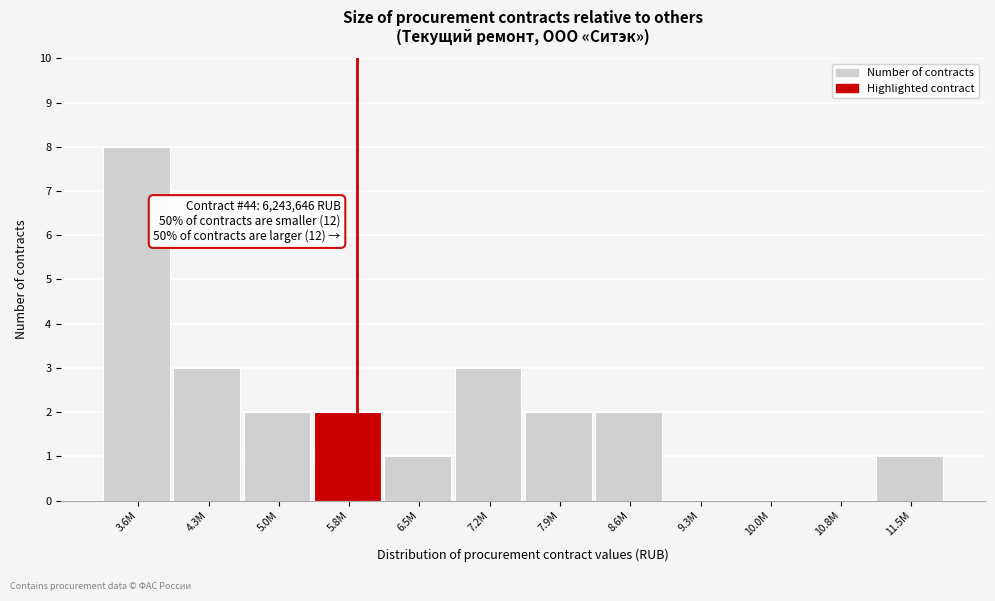

Reading left to right, list all the values displayed in this chart.

3.6M=8	4.3M=3	5.0M=2	5.8M=2	6.5M=1	7.2M=3	7.9M=2	8.6M=2	9.3M=0	10.0M=0	10.8M=0	11.5M=1